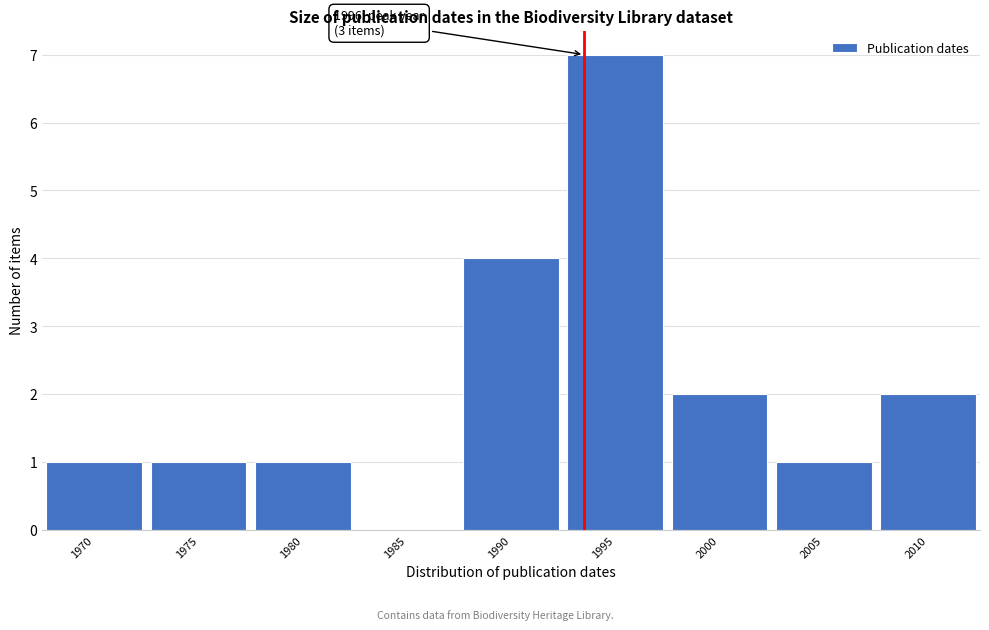

Reading left to right, list all the values displayed in this chart.

1970=1	1975=1	1980=1	1985=0	1990=4	1995=7	2000=2	2005=1	2010=2